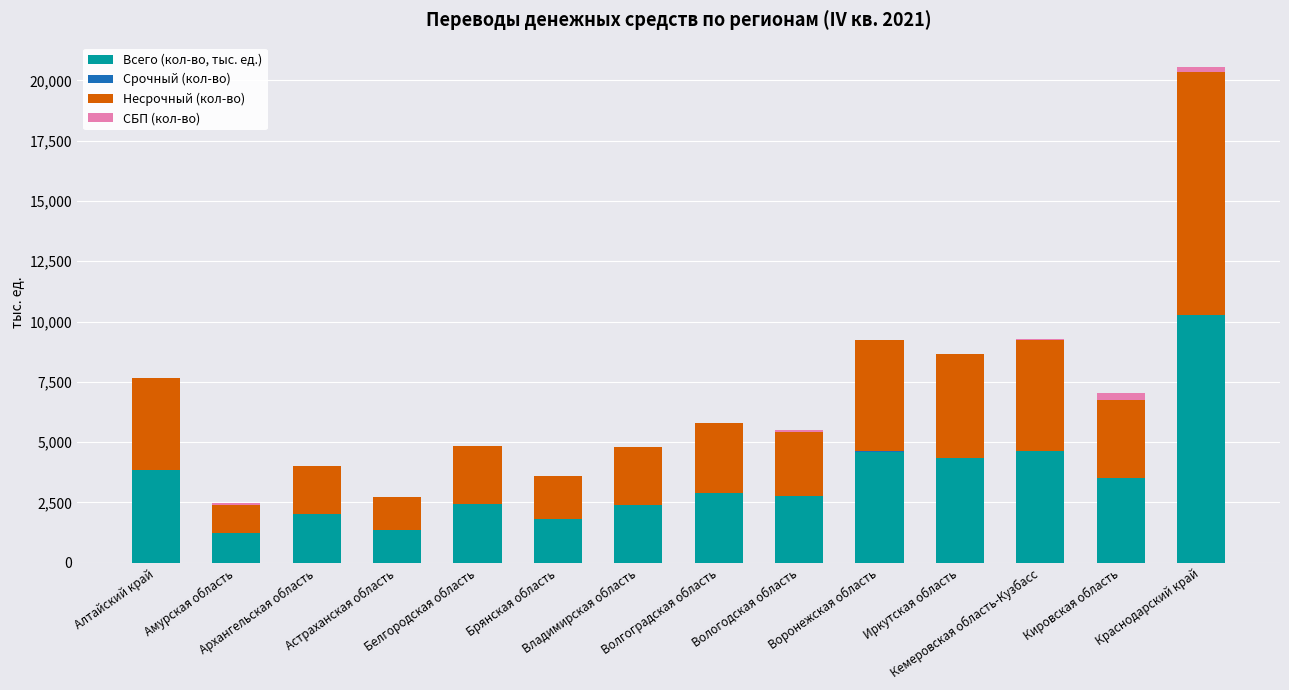

What is the maximum value for Всего (кол-во, тыс. ед.)?

10267.8